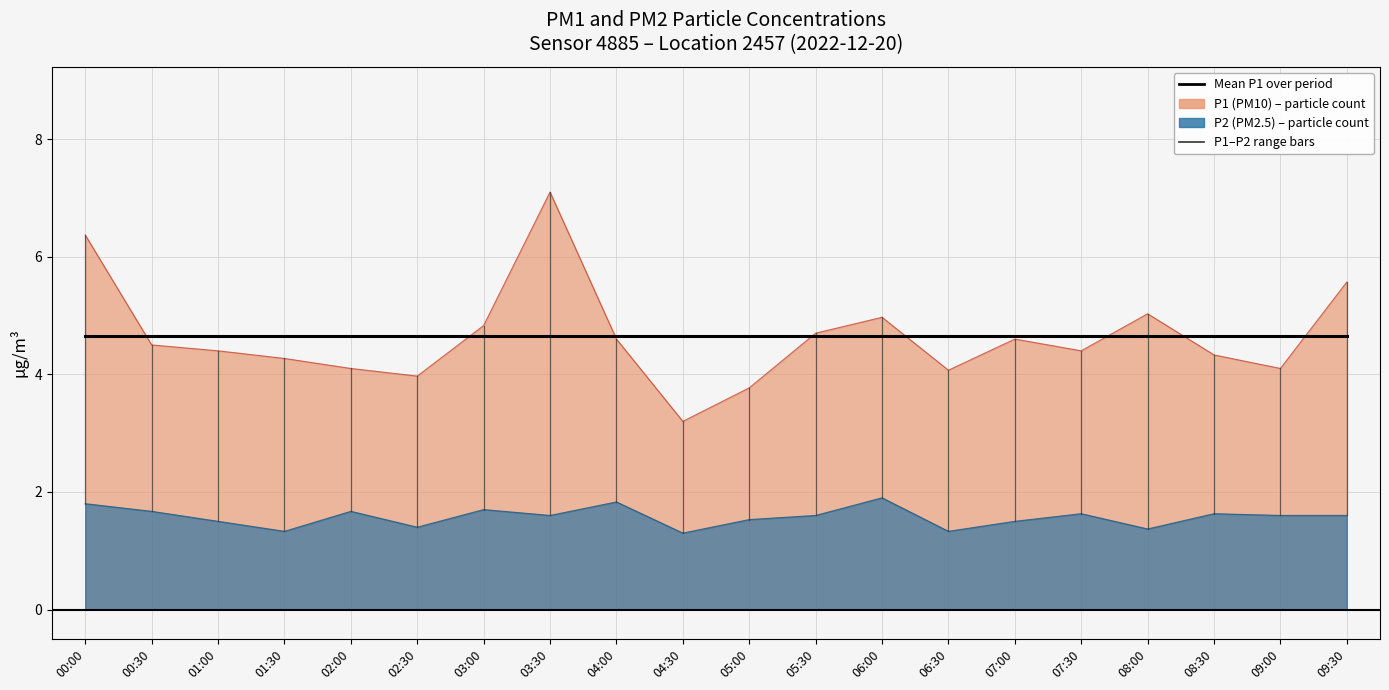

Which category has the highest value in the P2 series?

06:00